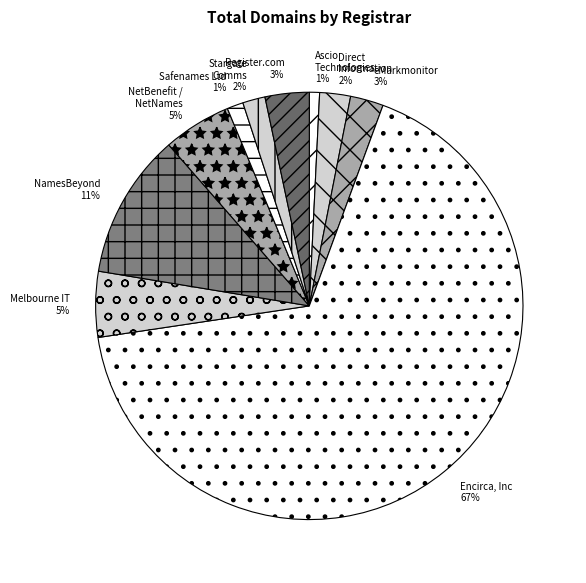

Do Melbourne IT and Ascio Technologies together represent more than half of the pie?

No